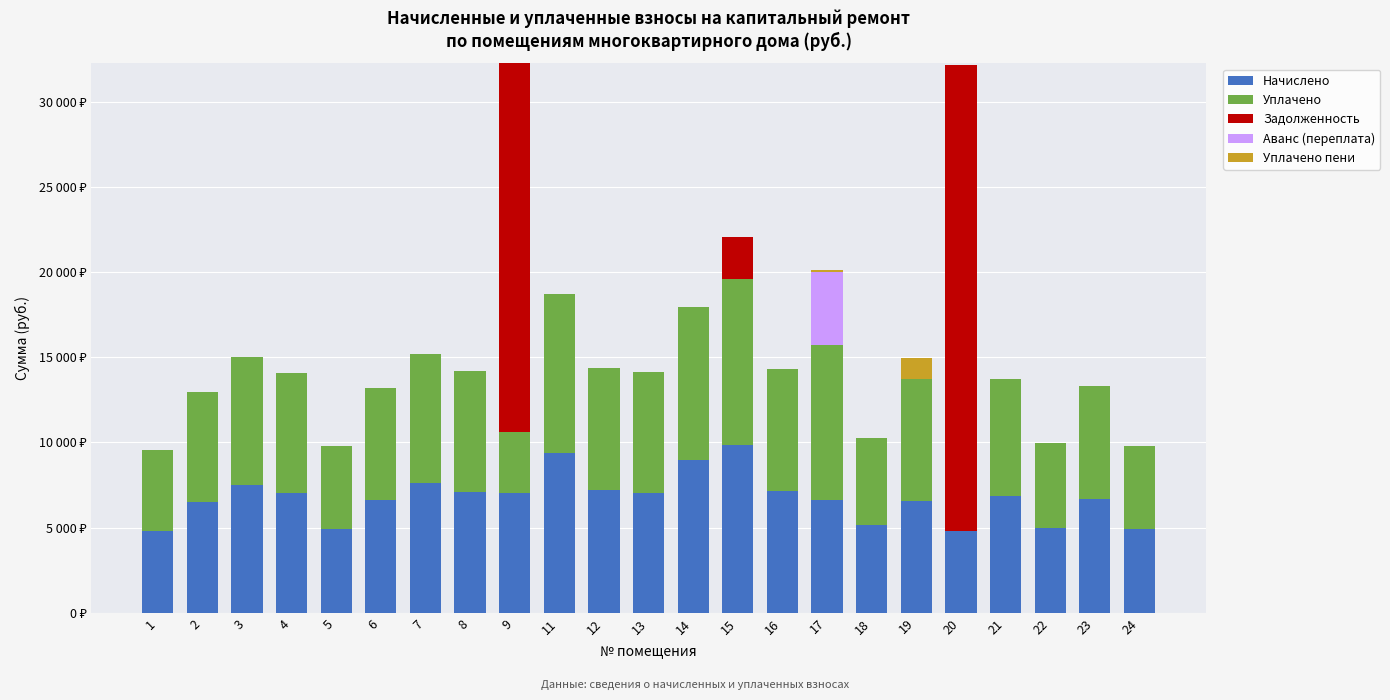

Rank the categories by Начислено value from highest to lowest.

15, 11, 14, 7, 3, 12, 16, 8, 9, 13, 4, 21, 23, 17, 6, 19, 2, 18, 22, 5, 24, 20, 1